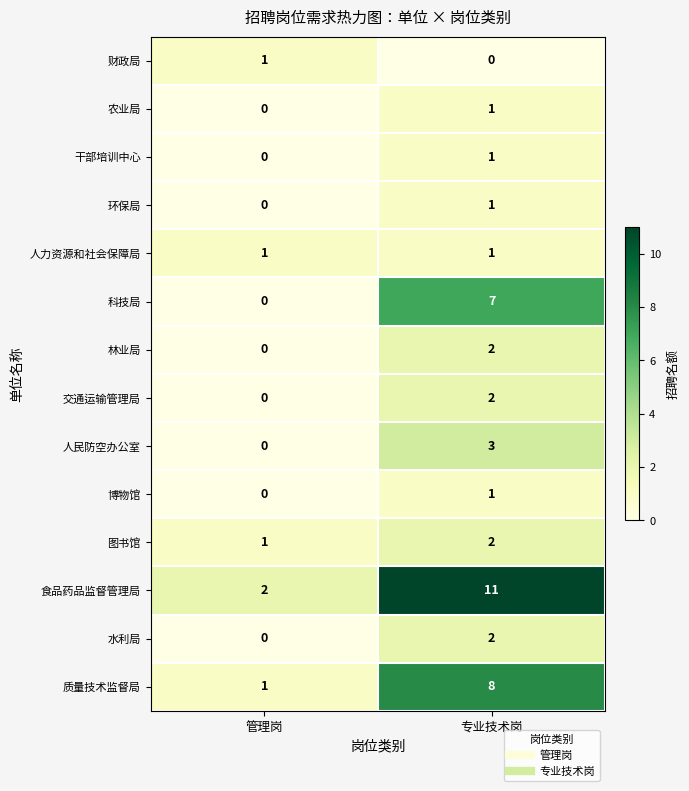

How many series are shown in this chart?

14